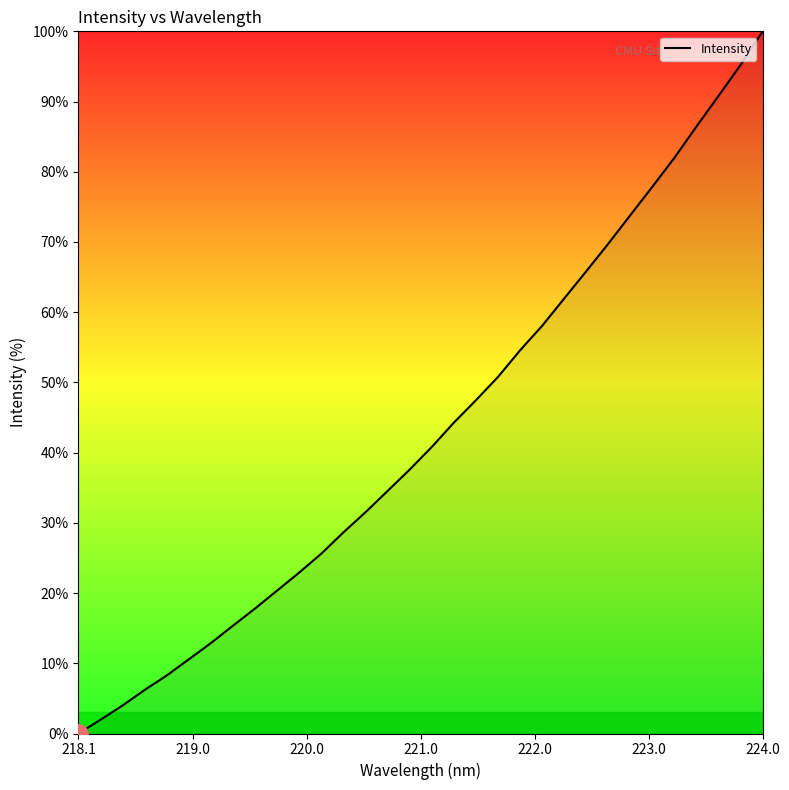

What is the maximum value shown in the chart?

100.0